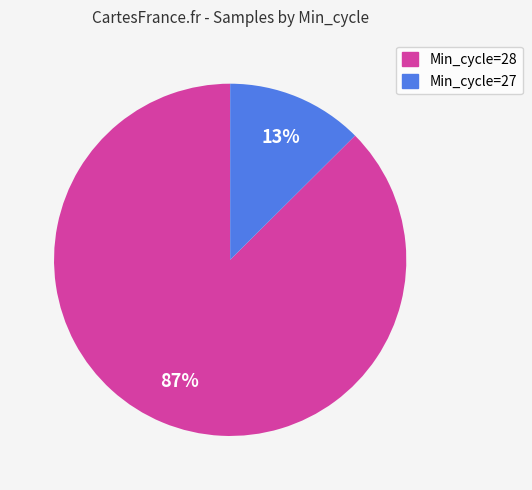

Does any single category account for the majority?

Yes